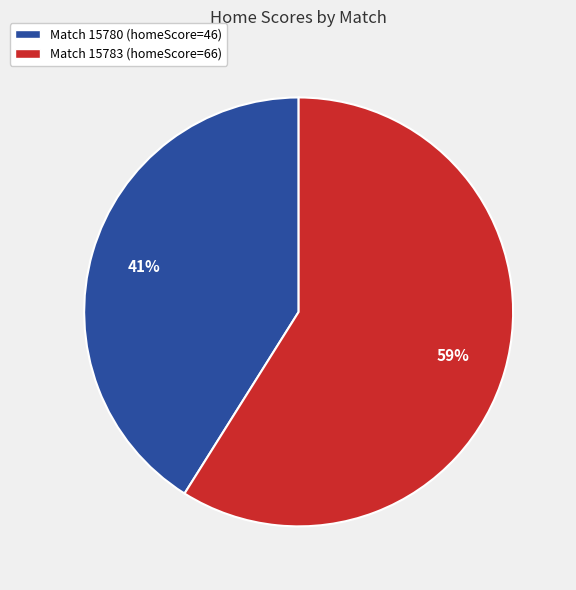

Is it true that Match 15783 (homeScore=66) is 47% of the pie?

False